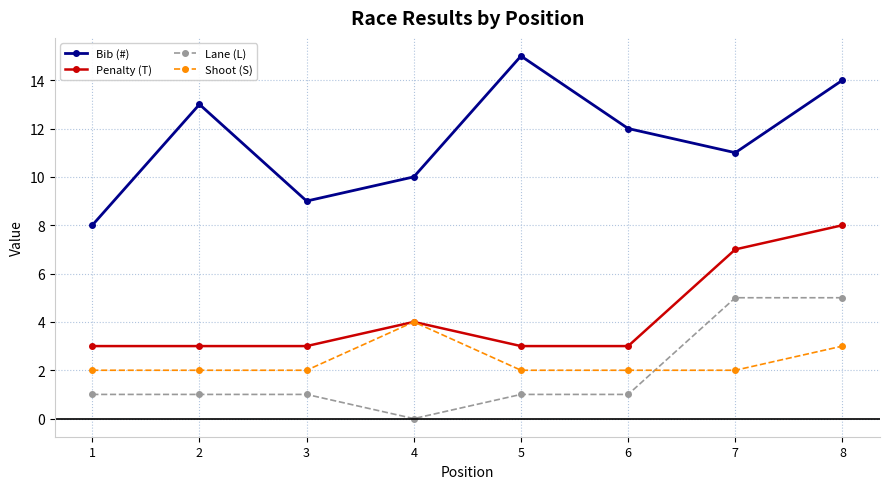

Reading left to right, extract all data points from this chart.

Bib (#): 8	13	9	10	15	12	11	14
Penalty (T): 3	3	3	4	3	3	7	8
Lane (L): 1	1	1	0	1	1	5	5
Shoot (S): 2	2	2	4	2	2	2	3